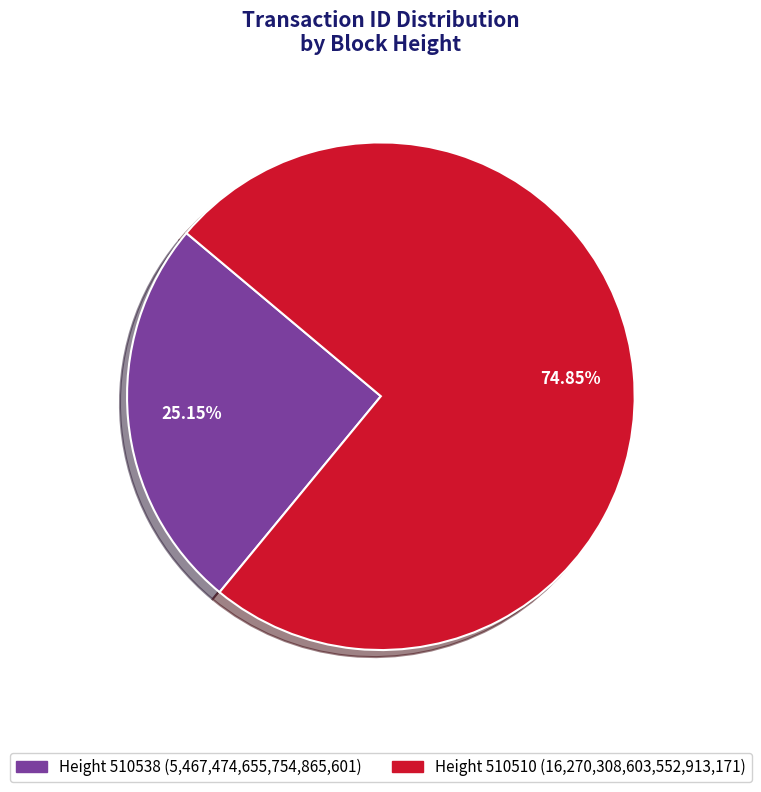

Does any single category account for the majority?

Yes